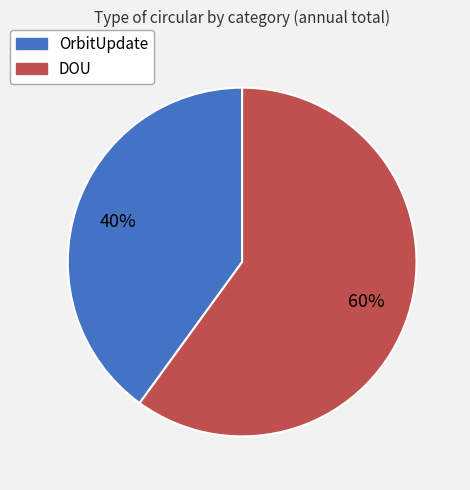

The DOU slice represents 60% of the pie. True or false?

True